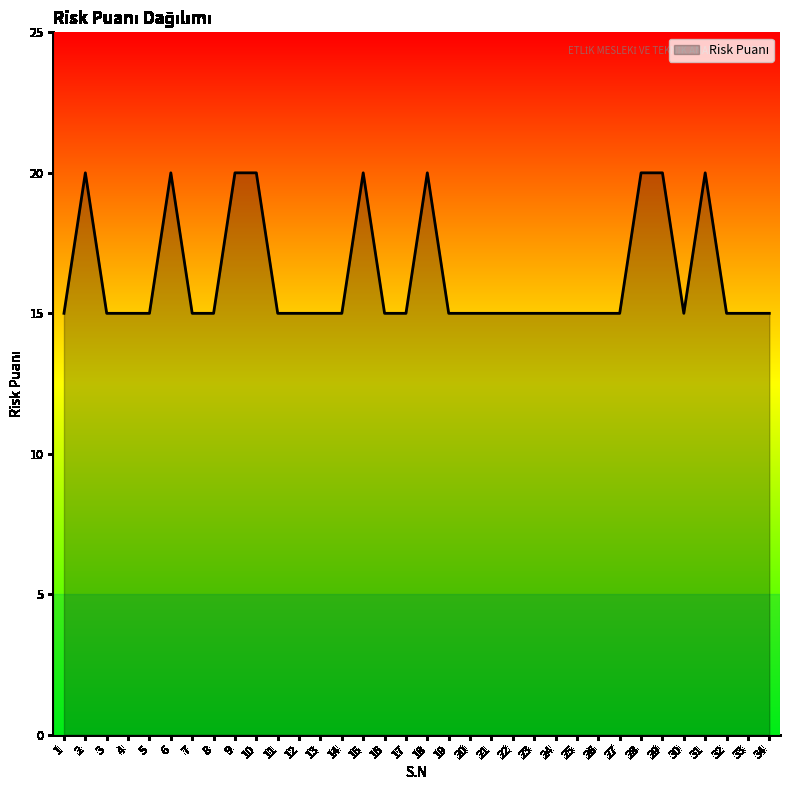

What is the change in value from 6 to 22?

-5